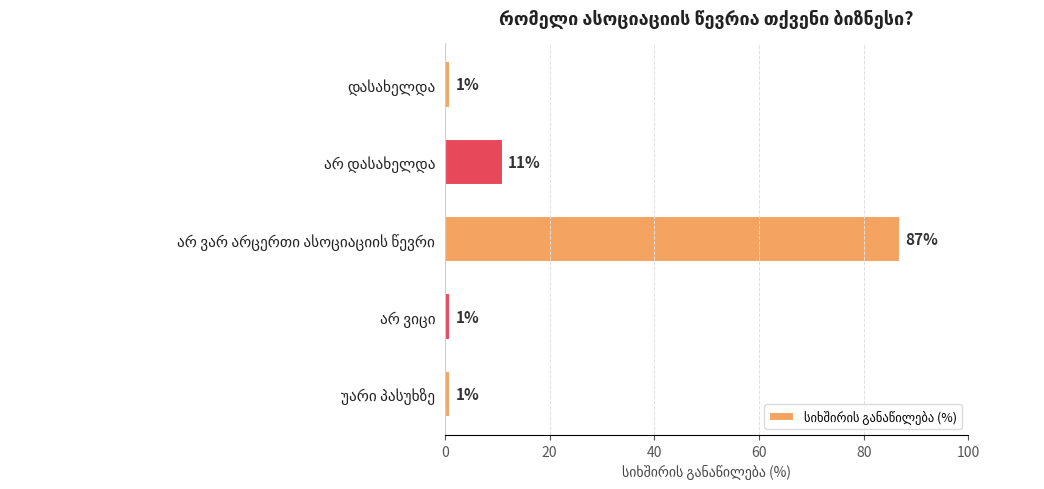

Reading top to bottom, list all the values displayed in this chart.

1	11	87	1	1